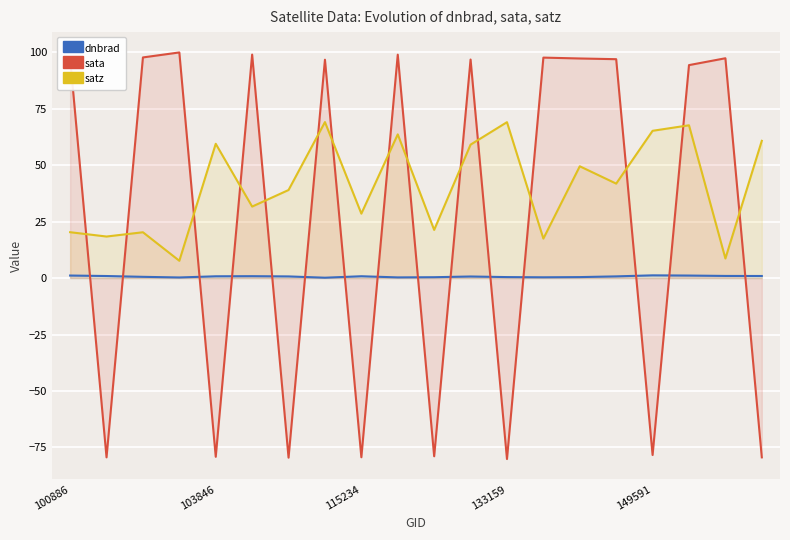

What is the sum of the dnbrad values at 5 and 7?

0.9